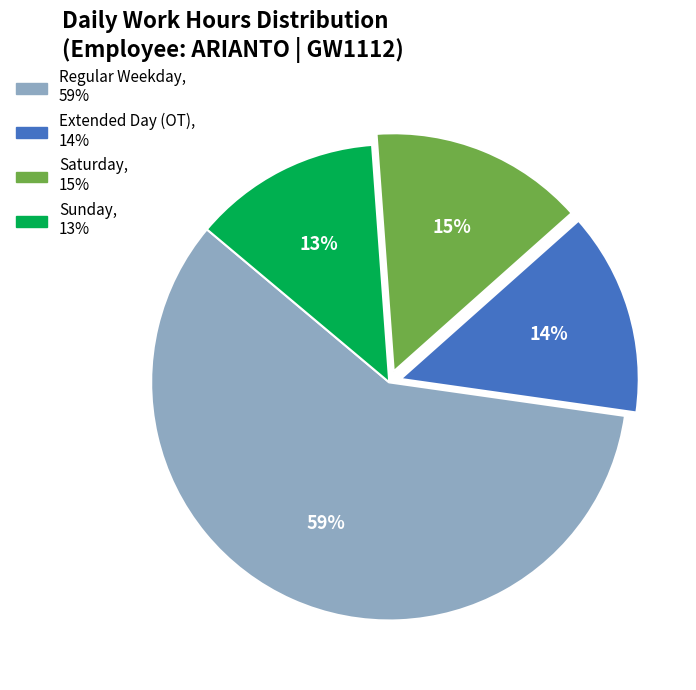

Is there any slice that represents more than half of the pie?

Yes